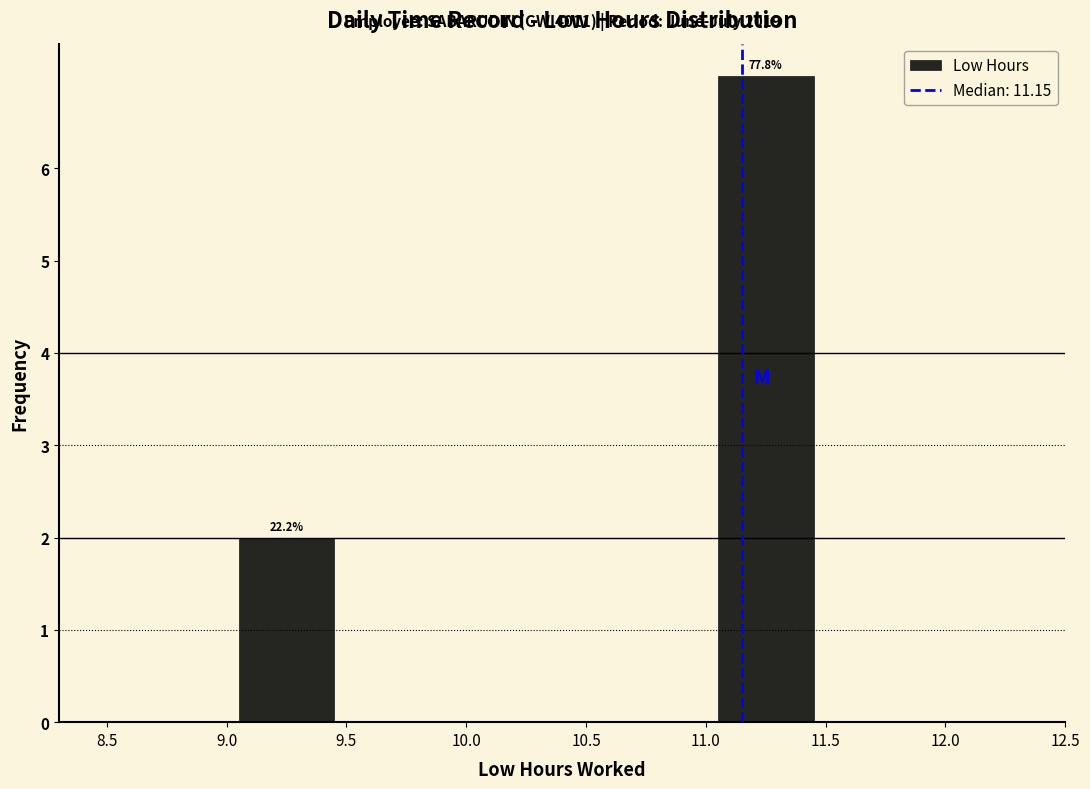

Which range on the x-axis has the tallest bar?

11.0 to 11.5